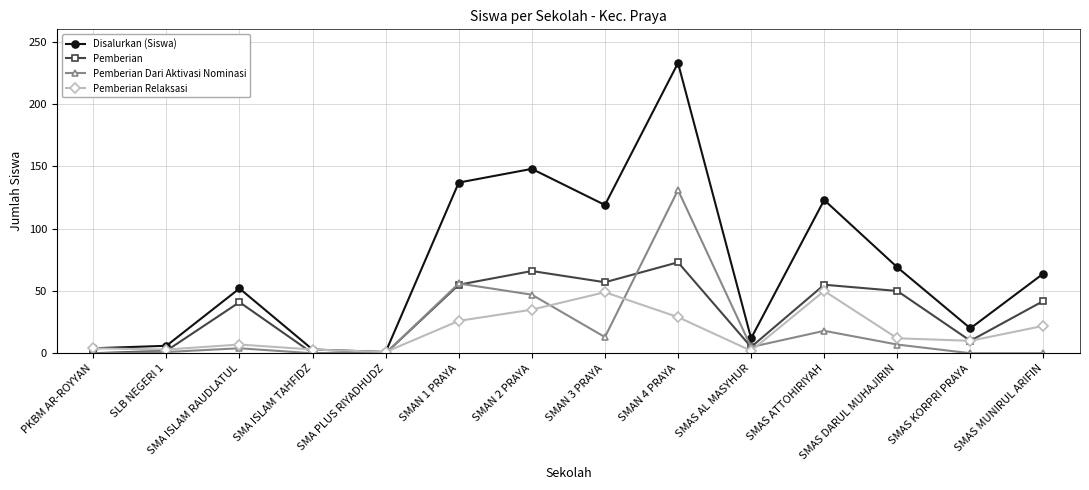

Rank the series by their maximum value, from highest to lowest.

Disalurkan (Siswa), Pemberian Dari Aktivasi Nominasi, Pemberian, Pemberian Relaksasi